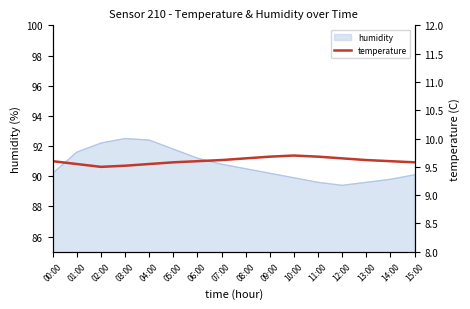

At which category does the data reach its first local valley?

02:00